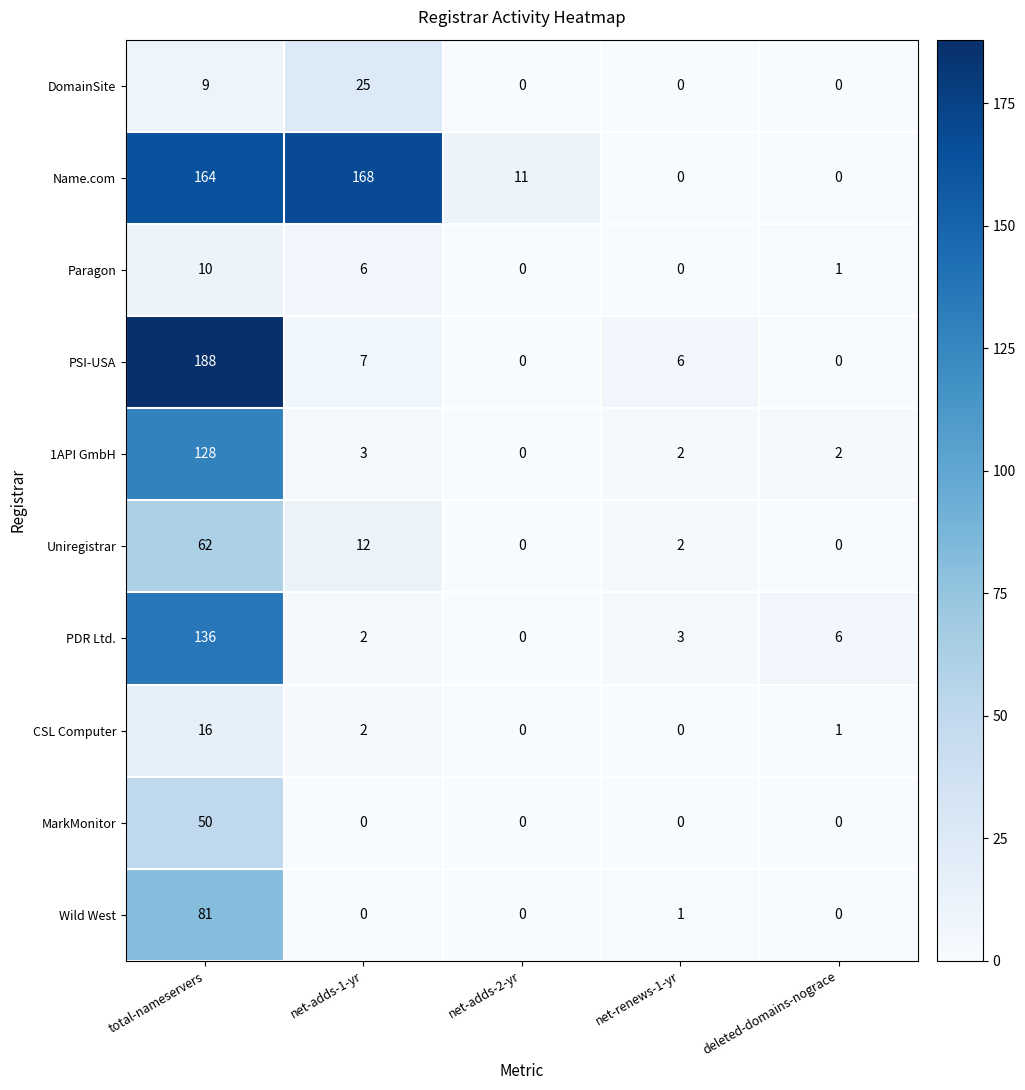

What is the approximate value of Name.com at net-adds-1-yr, to the nearest 50?

150